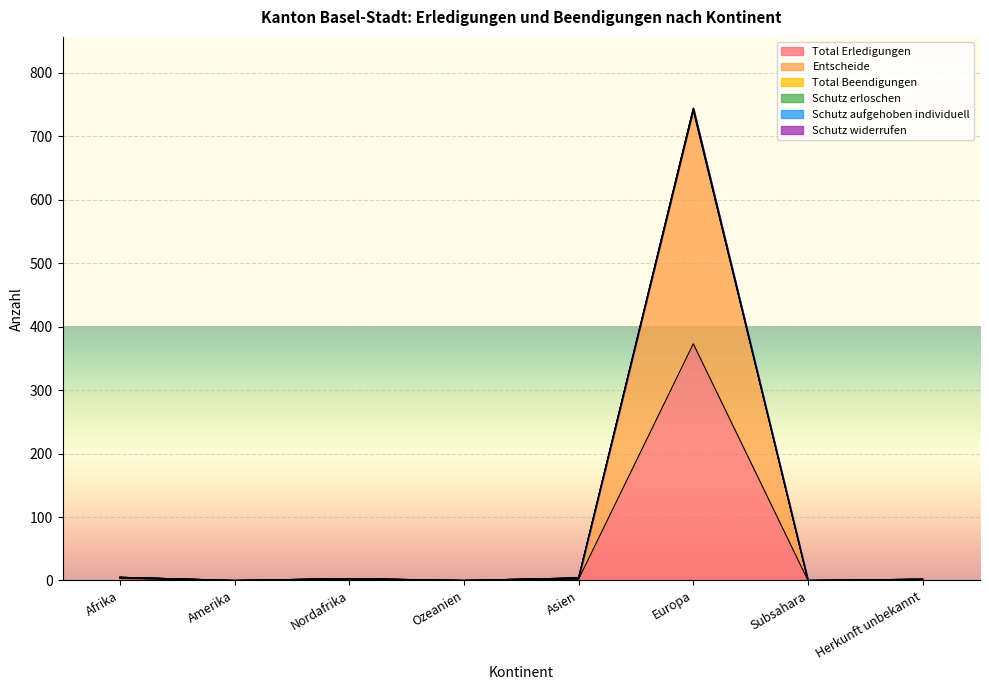

How many data points in Schutz erloschen are less than 3?

4